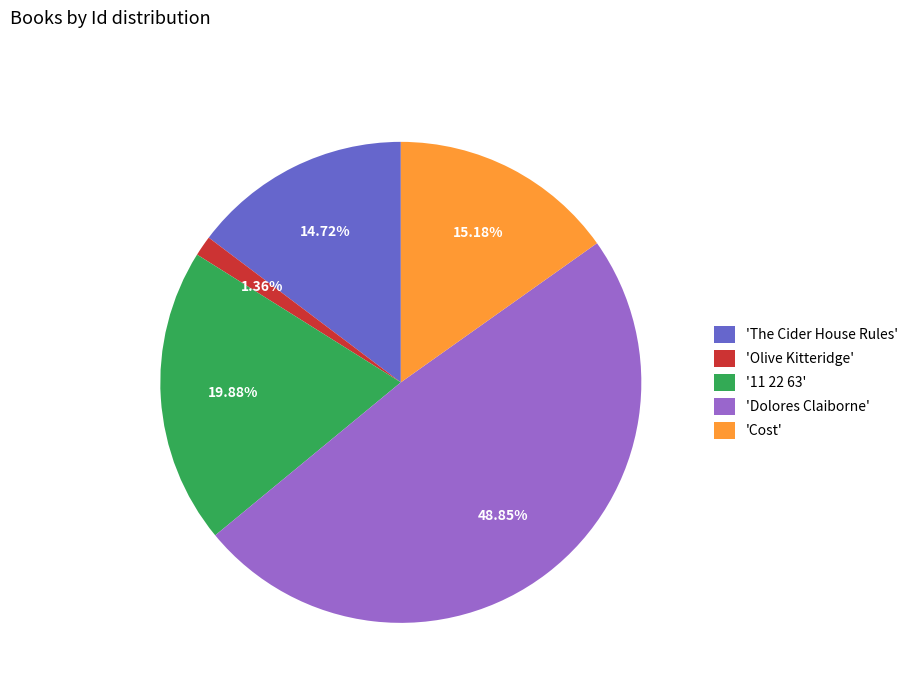

Is the sum of 'Cost' and '11 22 63' greater than half?

No